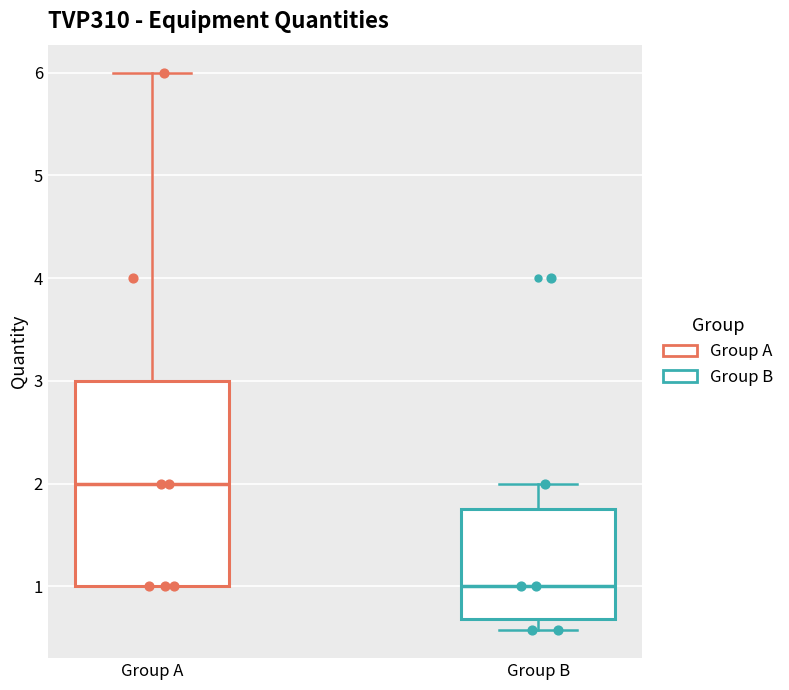

Reading left to right, transcribe this box plot: for each box, give where its median line is, the range the box spans, and where its two whiskers end, as read against the y-axis. The values are not printed on the chart, so give them approximately, as read against the axis.

Group A: median 2.0, box 1.0 to 3.0, whiskers 1.0 to 6.0
Group B: median 1.0, box 0.7 to 1.8, whiskers 0.6 to 2.0